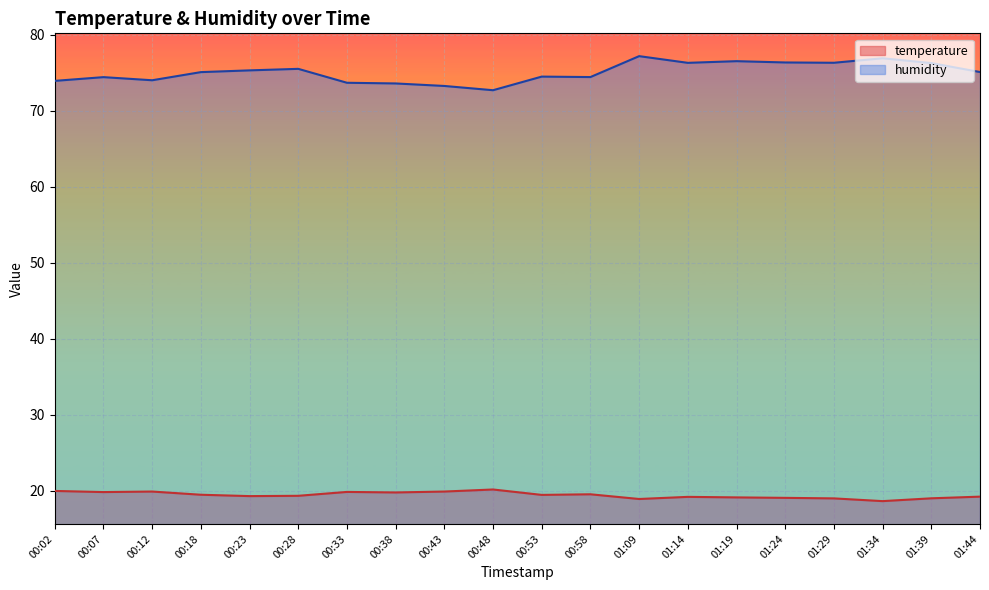

What is the sum of the temperature values at 01:29 and 00:02?

39.0